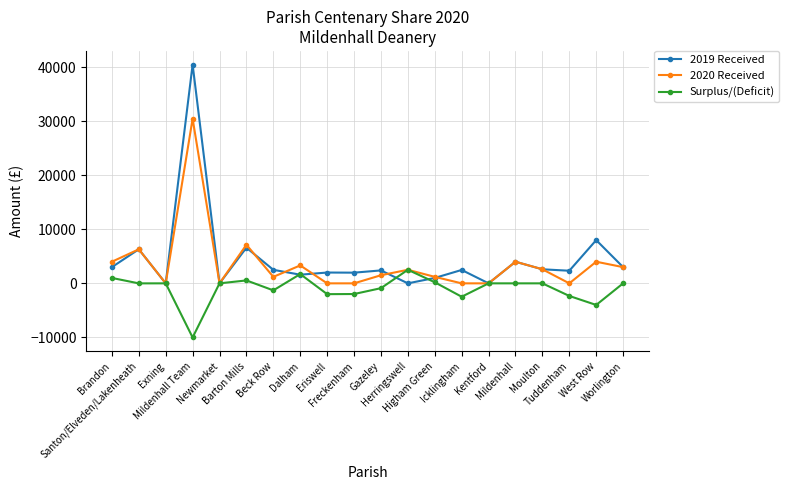

Count the number of categories in the chart.

20